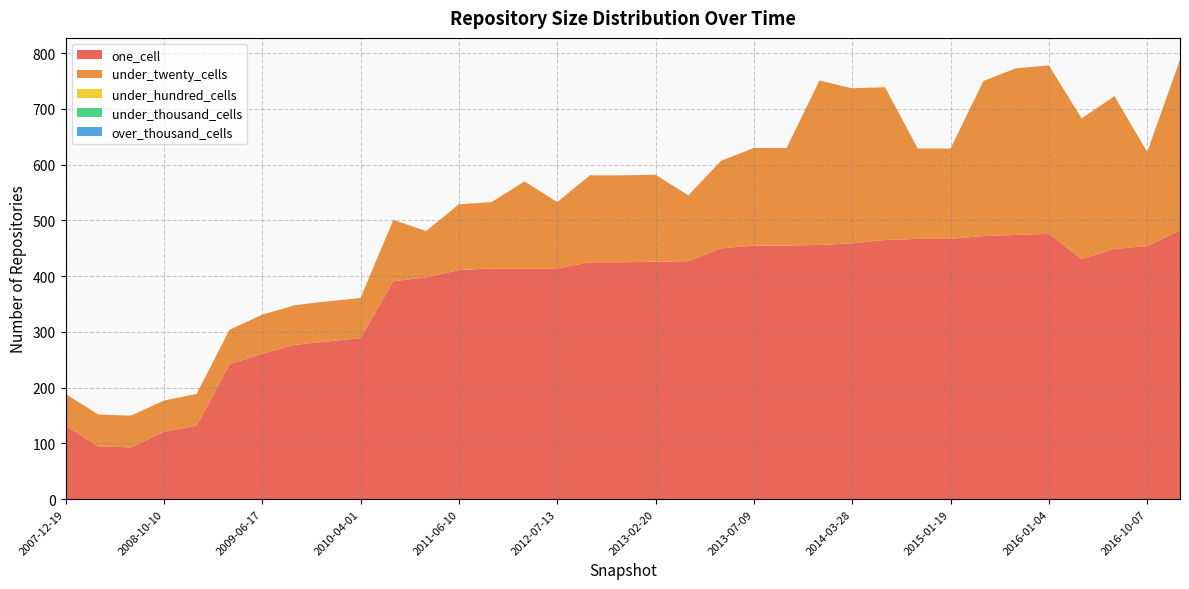

Reading left to right, list all the values displayed in this chart.

one_cell: 2007-12-19=132	2008-04-01=95	2008-06-27=93	2008-10-10=121	2008-12-17=132	2009-04-06=242	2009-06-17=261	2009-09-25=277	2009-12-16=283	2010-04-01=289	2011-02-21=391	2010-07-26=398	2011-06-10=411	2012-01-18=414	2012-03-26=414	2012-07-13=414	2012-10-31=425	2012-12-11=425	2013-02-20=426	2010-11-17=427	2013-05-21=450	2013-07-09=455	2013-09-10=455	2013-12-20=456	2014-03-28=459	2015-04-09=465	2014-09-08=467	2015-01-19=467	2015-07-03=472	2015-10-01=474	2016-01-04=476	2016-04-05=431	2016-07-04=449	2016-10-07=454	2011-09-05=482
under_twenty_cells: 2007-12-19=57	2008-04-01=57	2008-06-27=57	2008-10-10=56	2008-12-17=57	2009-04-06=62	2009-06-17=70	2009-09-25=71	2009-12-16=72	2010-04-01=72	2011-02-21=110	2010-07-26=83	2011-06-10=118	2012-01-18=119	2012-03-26=156	2012-07-13=119	2012-10-31=156	2012-12-11=156	2013-02-20=156	2010-11-17=118	2013-05-21=157	2013-07-09=175	2013-09-10=175	2013-12-20=295	2014-03-28=278	2015-04-09=274	2014-09-08=162	2015-01-19=162	2015-07-03=278	2015-10-01=299	2016-01-04=302	2016-04-05=252	2016-07-04=274	2016-10-07=169	2011-09-05=306
under_hundred_cells: 2007-12-19=0	2008-04-01=0	2008-06-27=0	2008-10-10=0	2008-12-17=0	2009-04-06=0	2009-06-17=0	2009-09-25=0	2009-12-16=0	2010-04-01=0	2011-02-21=0	2010-07-26=0	2011-06-10=0	2012-01-18=0	2012-03-26=0	2012-07-13=0	2012-10-31=0	2012-12-11=0	2013-02-20=0	2010-11-17=0	2013-05-21=0	2013-07-09=0	2013-09-10=0	2013-12-20=0	2014-03-28=0	2015-04-09=0	2014-09-08=0	2015-01-19=0	2015-07-03=0	2015-10-01=0	2016-01-04=0	2016-04-05=0	2016-07-04=0	2016-10-07=0	2011-09-05=0
under_thousand_cells: 2007-12-19=0	2008-04-01=0	2008-06-27=0	2008-10-10=0	2008-12-17=0	2009-04-06=0	2009-06-17=0	2009-09-25=0	2009-12-16=0	2010-04-01=0	2011-02-21=0	2010-07-26=0	2011-06-10=0	2012-01-18=0	2012-03-26=0	2012-07-13=0	2012-10-31=0	2012-12-11=0	2013-02-20=0	2010-11-17=0	2013-05-21=0	2013-07-09=0	2013-09-10=0	2013-12-20=0	2014-03-28=0	2015-04-09=0	2014-09-08=0	2015-01-19=0	2015-07-03=0	2015-10-01=0	2016-01-04=0	2016-04-05=0	2016-07-04=0	2016-10-07=0	2011-09-05=0
over_thousand_cells: 2007-12-19=0	2008-04-01=0	2008-06-27=0	2008-10-10=0	2008-12-17=0	2009-04-06=0	2009-06-17=0	2009-09-25=0	2009-12-16=0	2010-04-01=0	2011-02-21=0	2010-07-26=0	2011-06-10=0	2012-01-18=0	2012-03-26=0	2012-07-13=0	2012-10-31=0	2012-12-11=0	2013-02-20=0	2010-11-17=0	2013-05-21=0	2013-07-09=0	2013-09-10=0	2013-12-20=0	2014-03-28=0	2015-04-09=0	2014-09-08=0	2015-01-19=0	2015-07-03=0	2015-10-01=0	2016-01-04=0	2016-04-05=0	2016-07-04=0	2016-10-07=0	2011-09-05=0